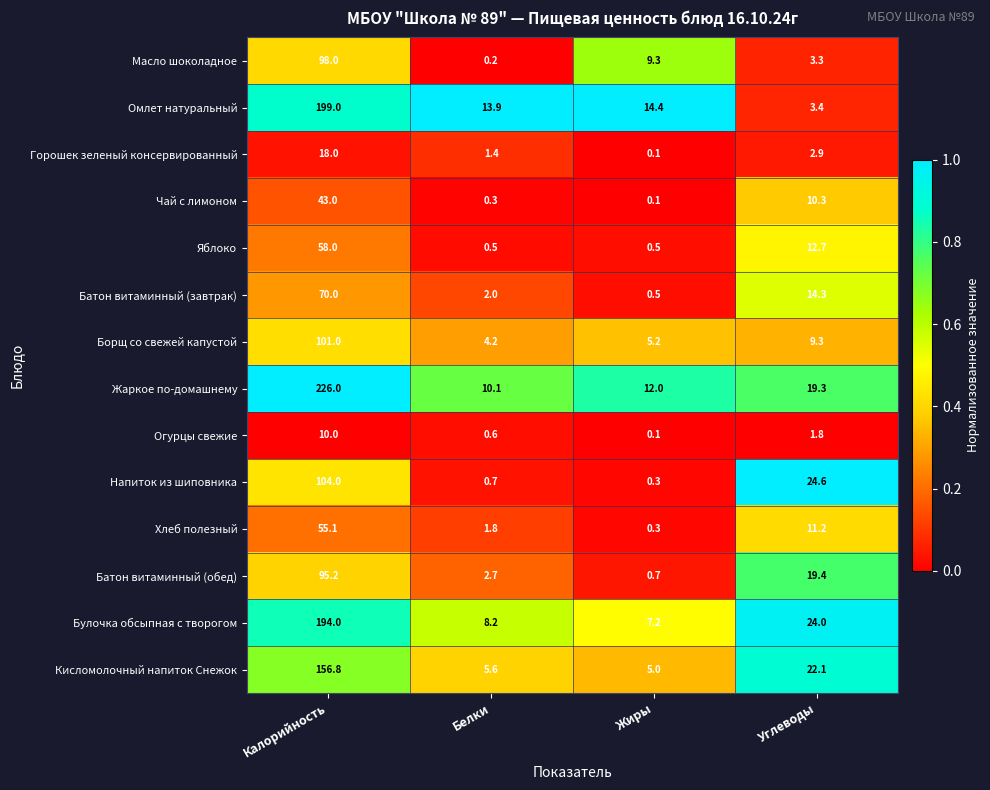

What is the difference between the Яблоко values at Белки and Калорийность?

57.5